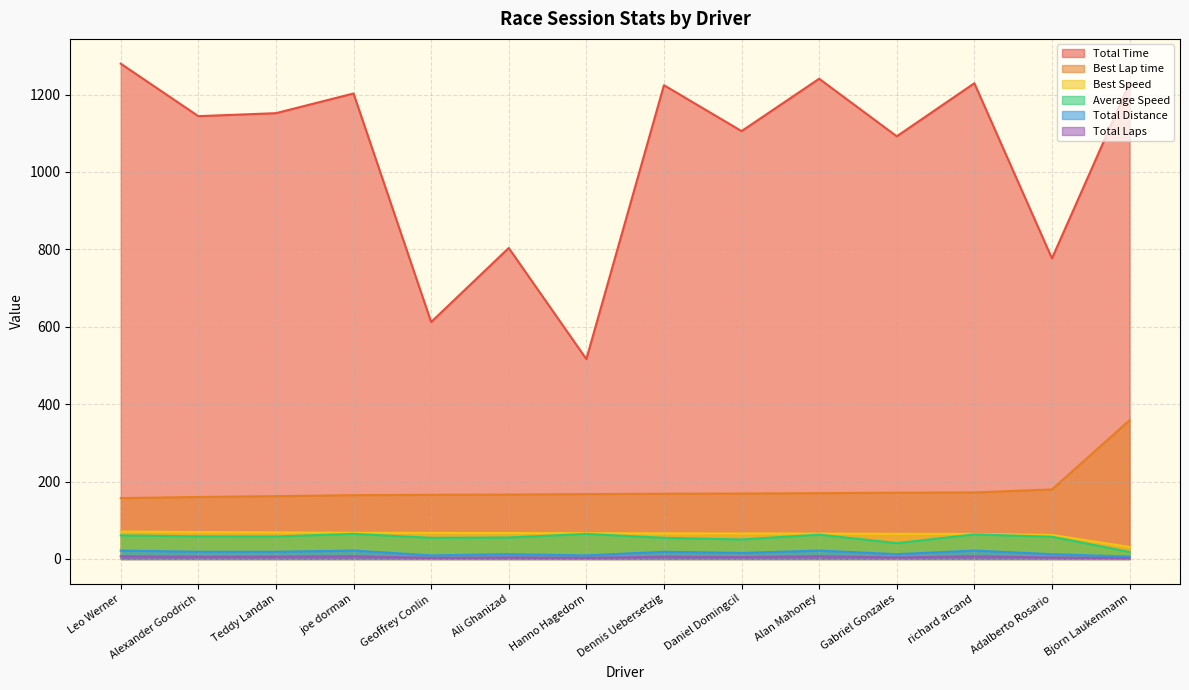

What is the label of the 5th point from the right?

Alan Mahoney